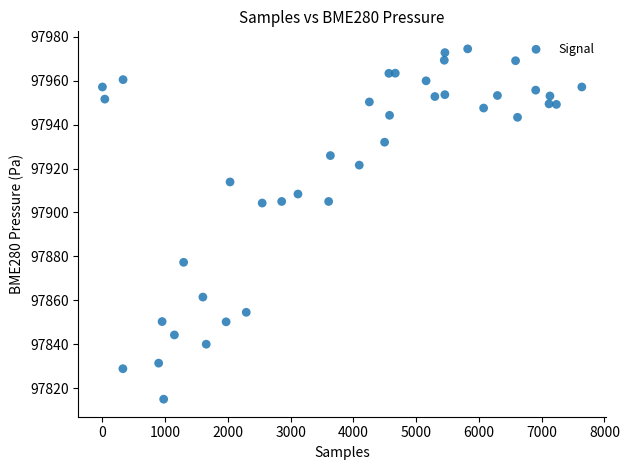

What is the range of X values (max minus min)?

7640.0